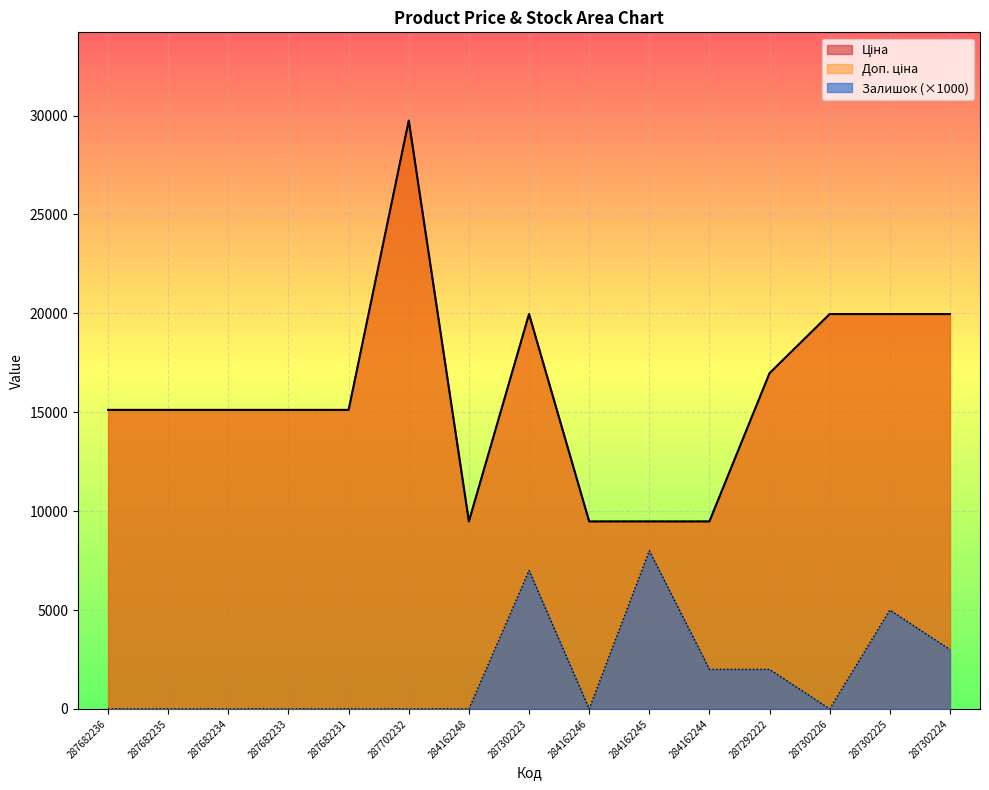

Between 287682235 and 287682231, which series saw the biggest shift?

Ціна